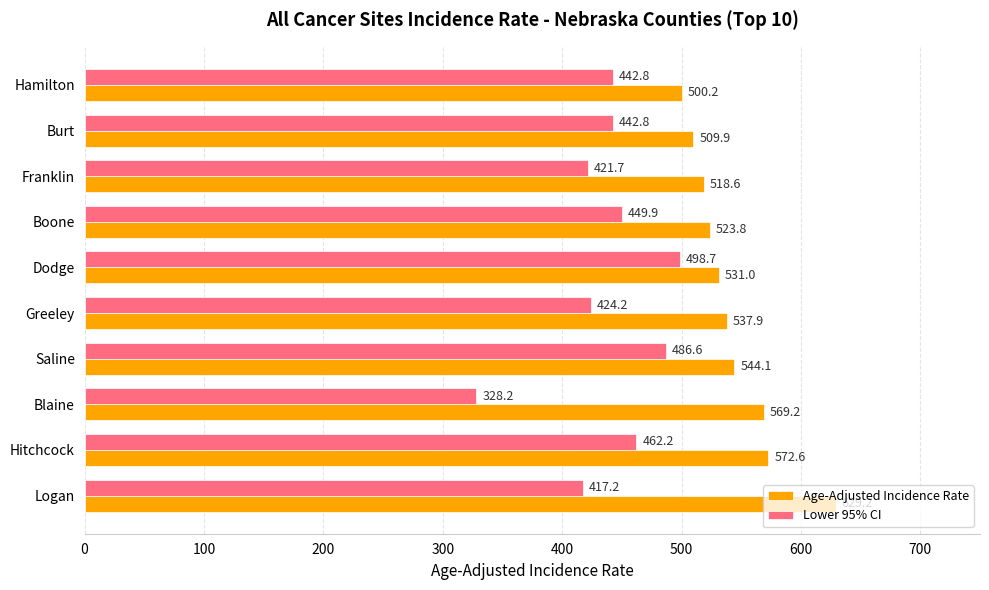

Which series has the largest total across all categories?

Age-Adjusted Incidence Rate